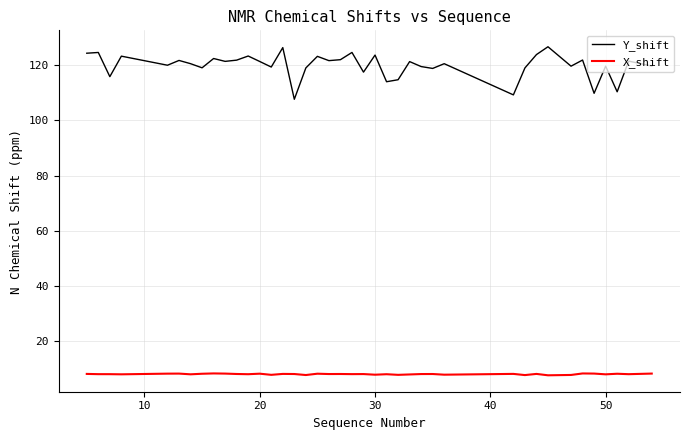

True or false: X_shift has more than 2 interior local peaks.

True